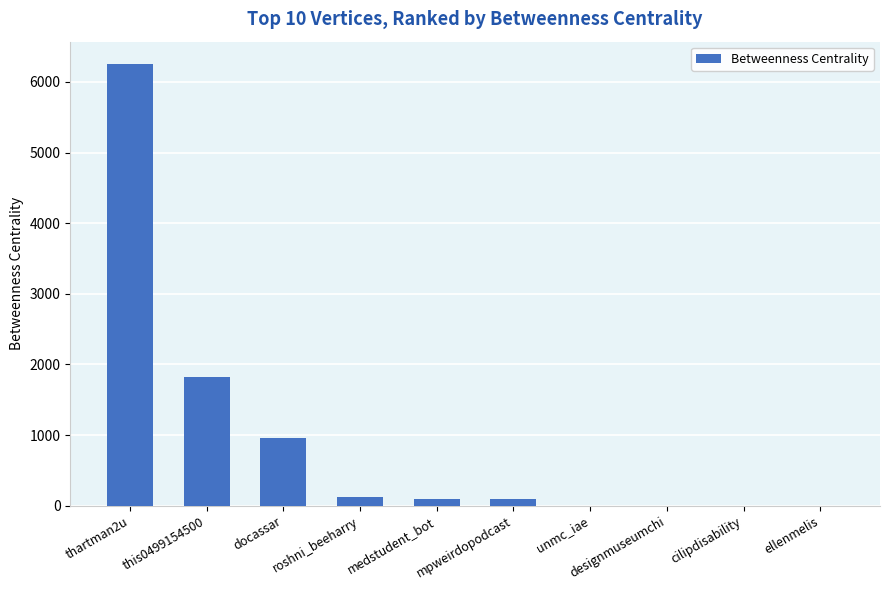

What is the change in value from thartman2u to this0499154500?

-4442.5